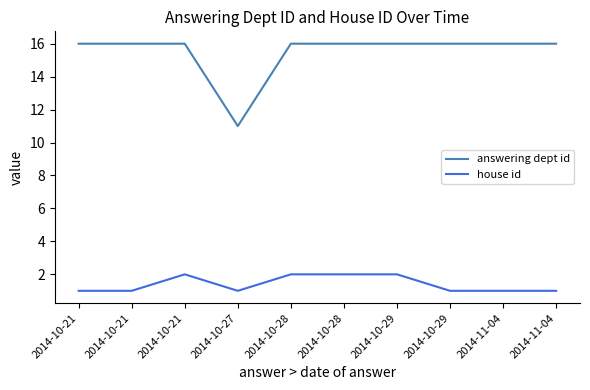

What is the smallest value displayed?

1